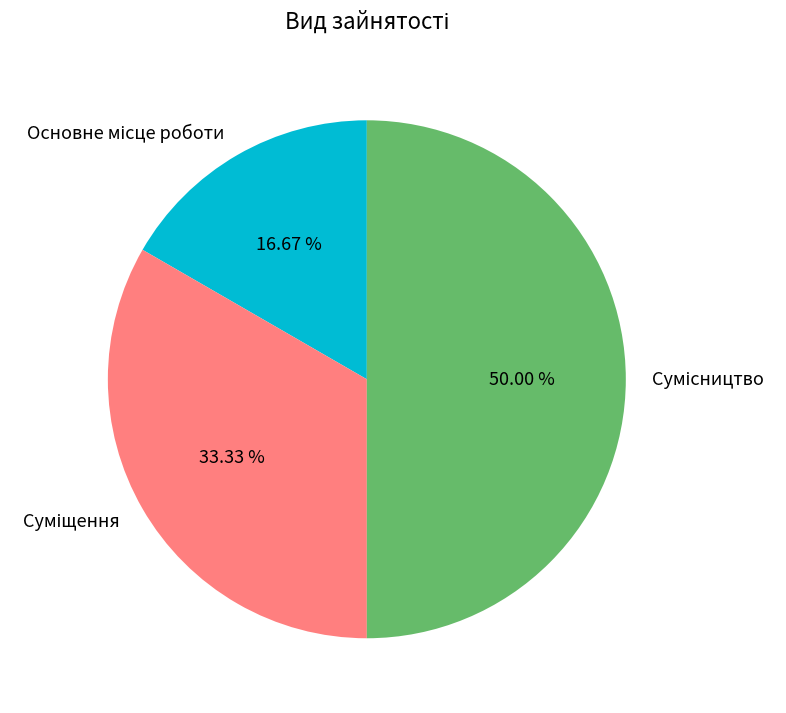

To the nearest percent, what percentage of the pie is Сумісництво?

50%